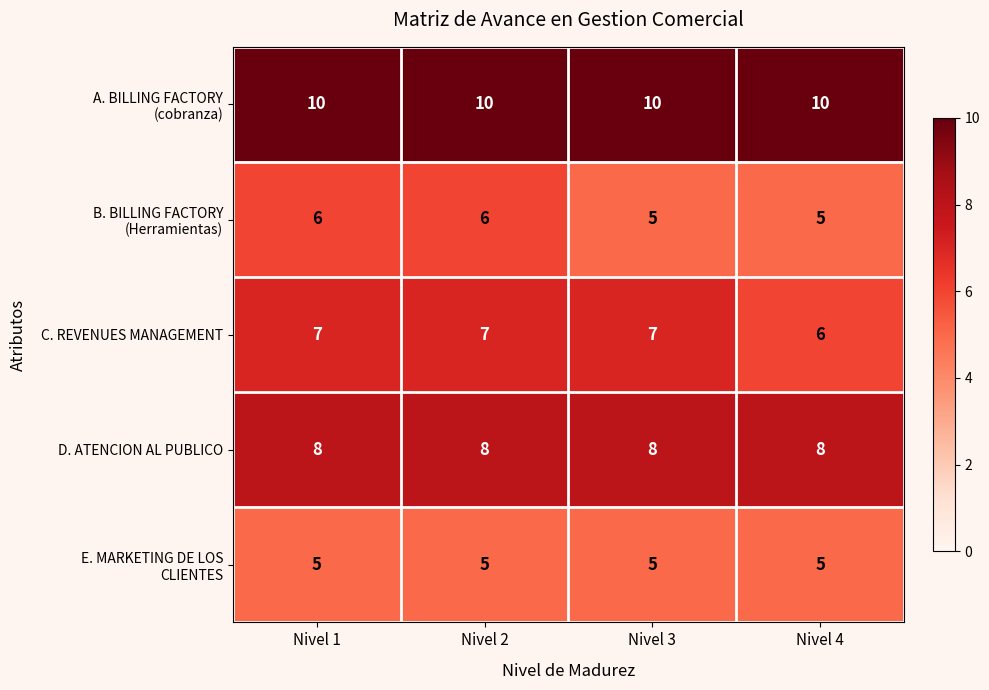

What is the sum of all C. REVENUES MANAGEMENT values?

27